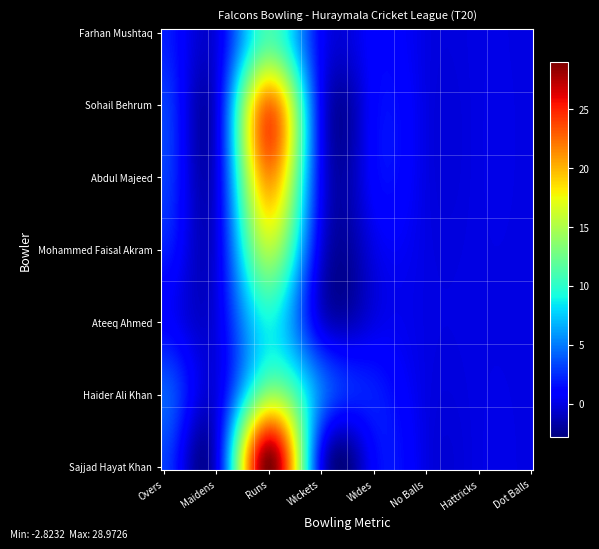

At which category does the chart reach its peak across all series?

2